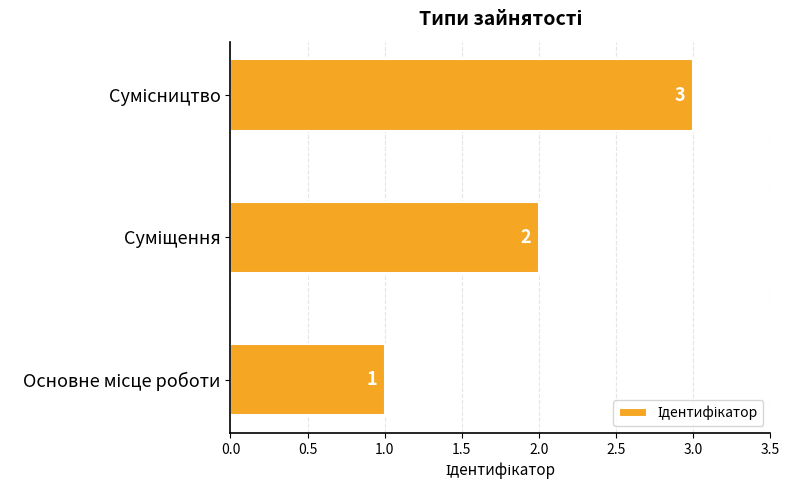

What is the greatest value displayed?

3